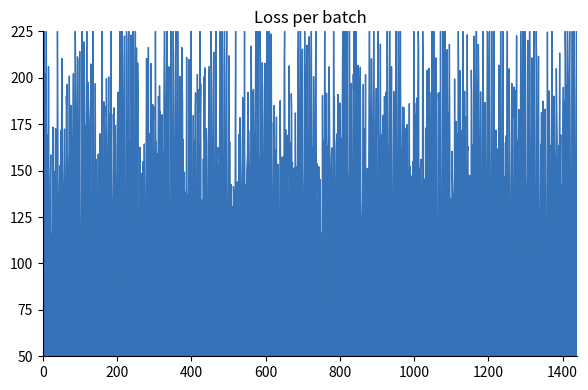

What is the minimum value shown in the chart?

50.0